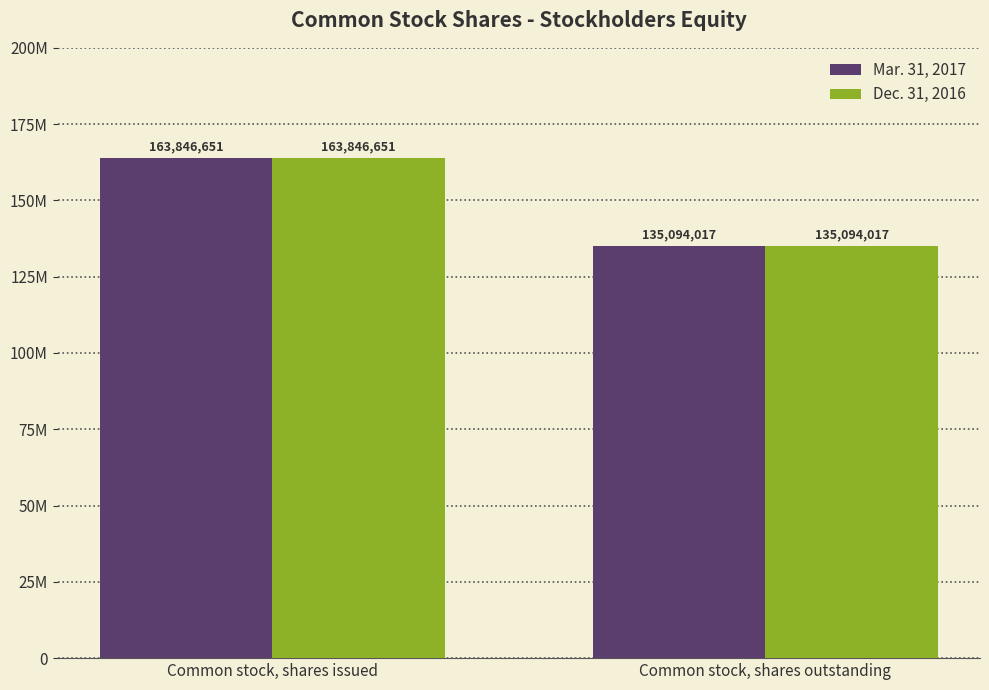

What are all the series names shown in the legend?

Mar. 31, 2017, Dec. 31, 2016